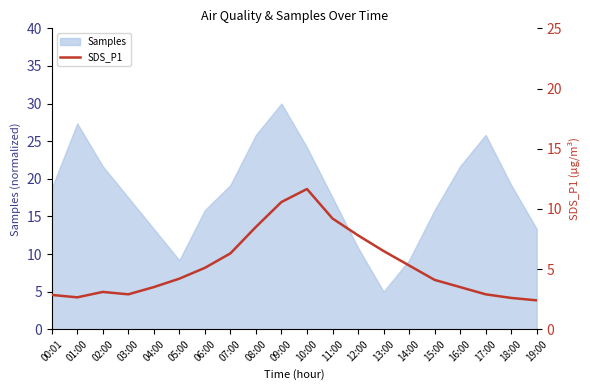

How many data points does each series have?

20